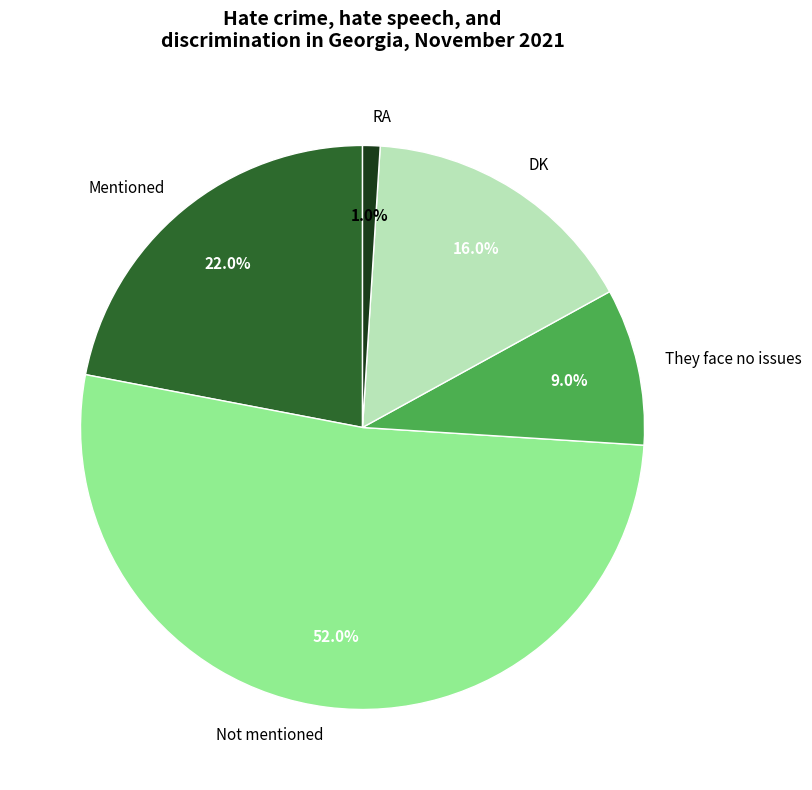

Approximately how many times larger is the value at Not mentioned compared to DK?

3.2